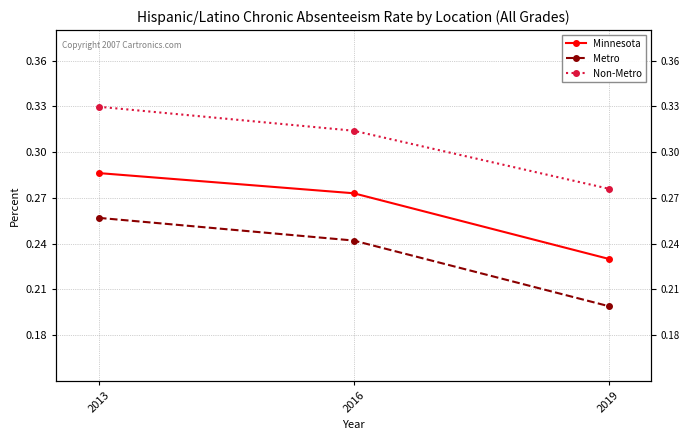

How many data points does each series have?

3